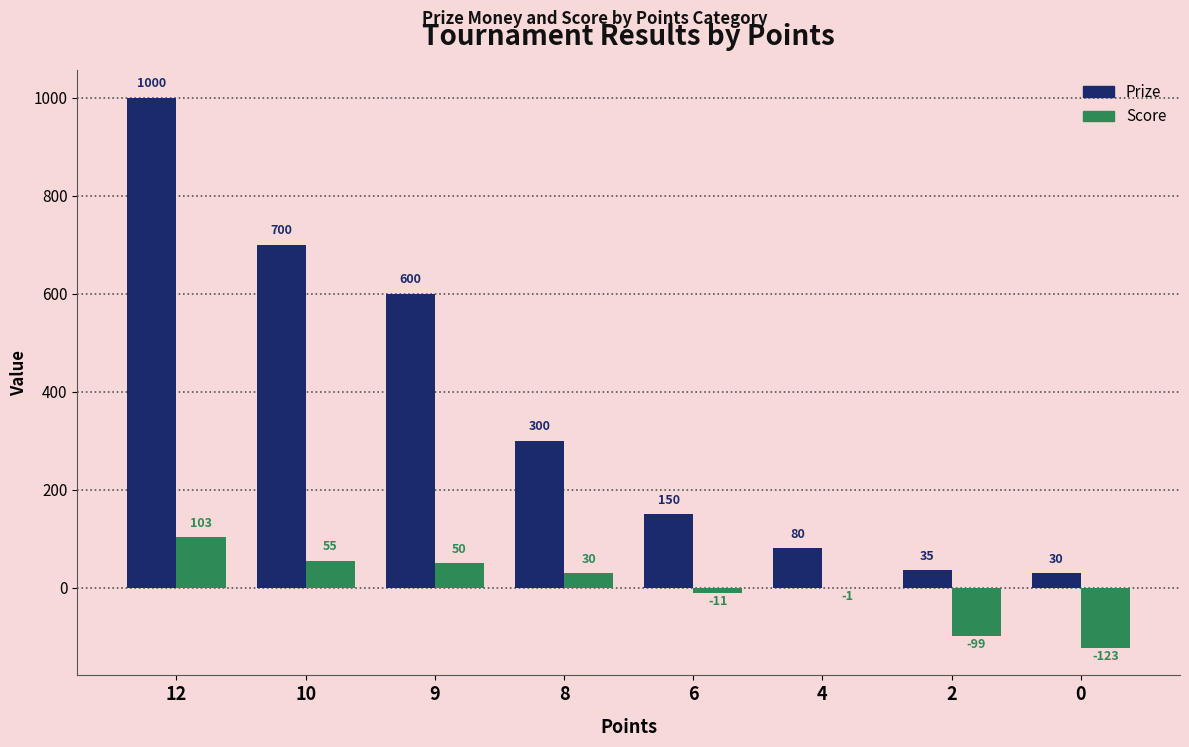

How many positive values does the Score series have?

4